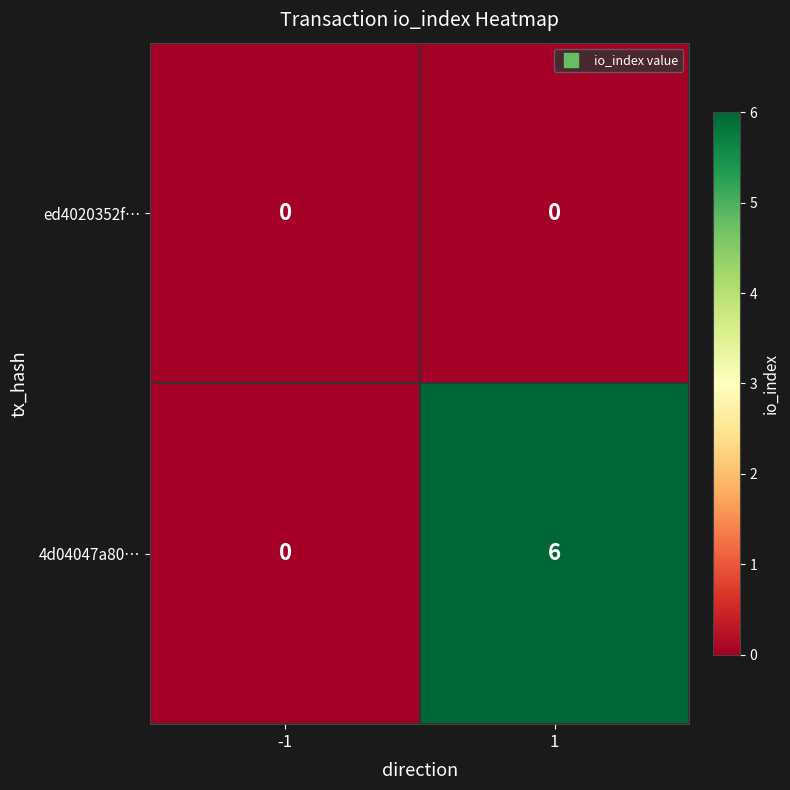

Which category has the highest value across all series?

1